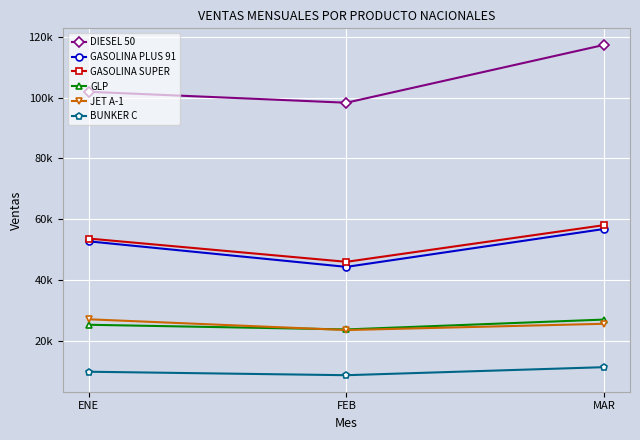

What is the difference between the highest and lowest values at FEB?

89663.8